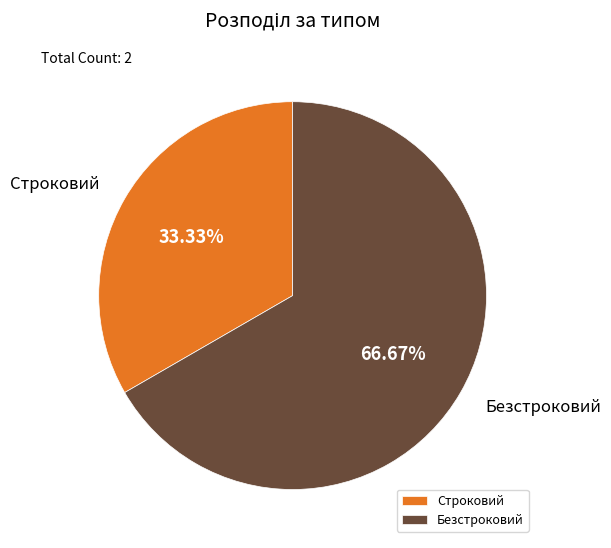

To the nearest percent, what is the difference between the largest and smallest slice percentages?

33%